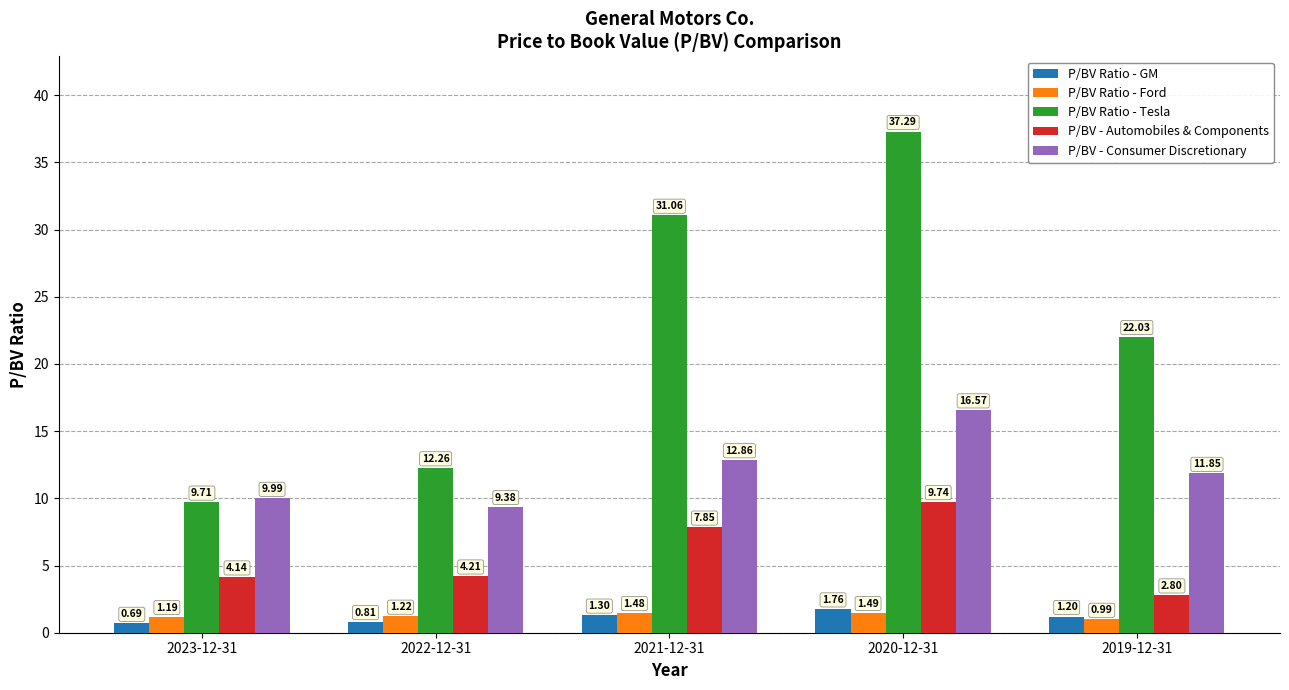

Rank the series by their maximum value, from highest to lowest.

P/BV Ratio - Tesla, P/BV - Consumer Discretionary, P/BV - Automobiles & Components, P/BV Ratio - GM, P/BV Ratio - Ford